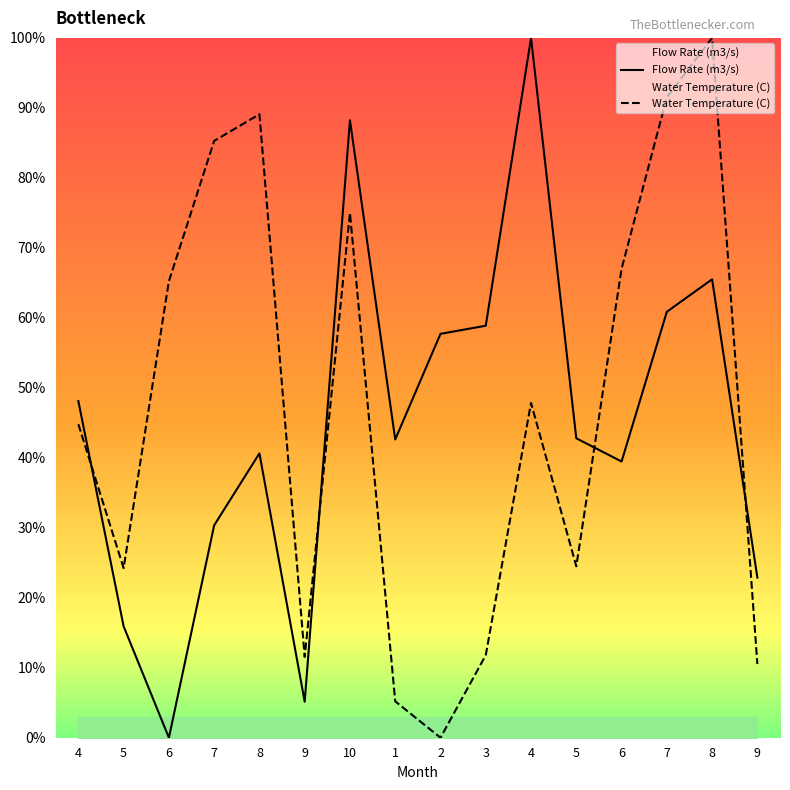

How many lines are shown in the chart?

2